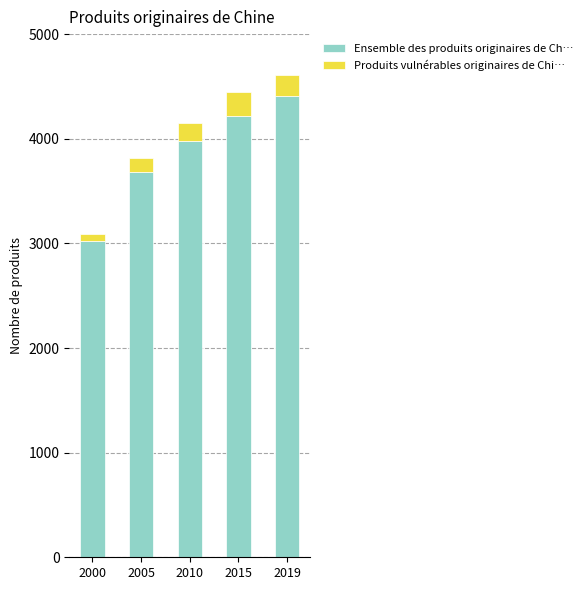

What is the average value of the Ensemble des produits originaires de Ch… series?

3862